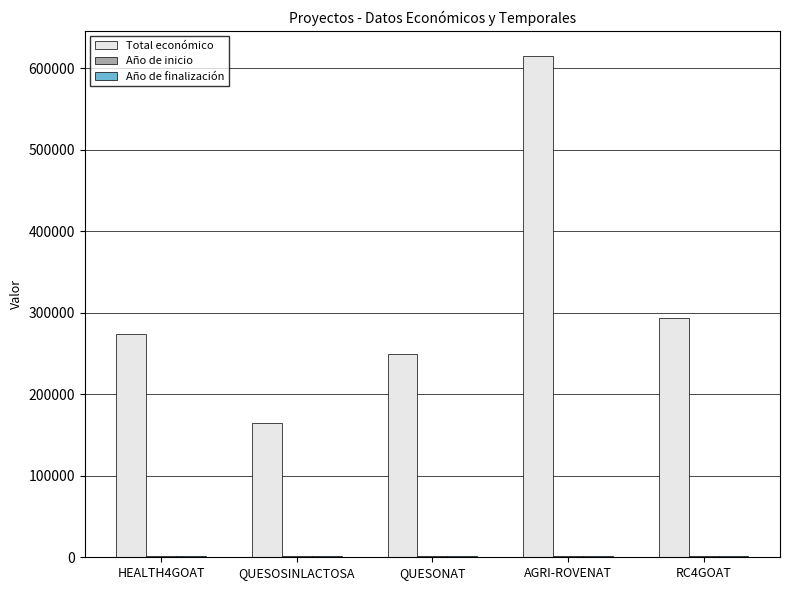

What is the average value of the Total económico series?

319659